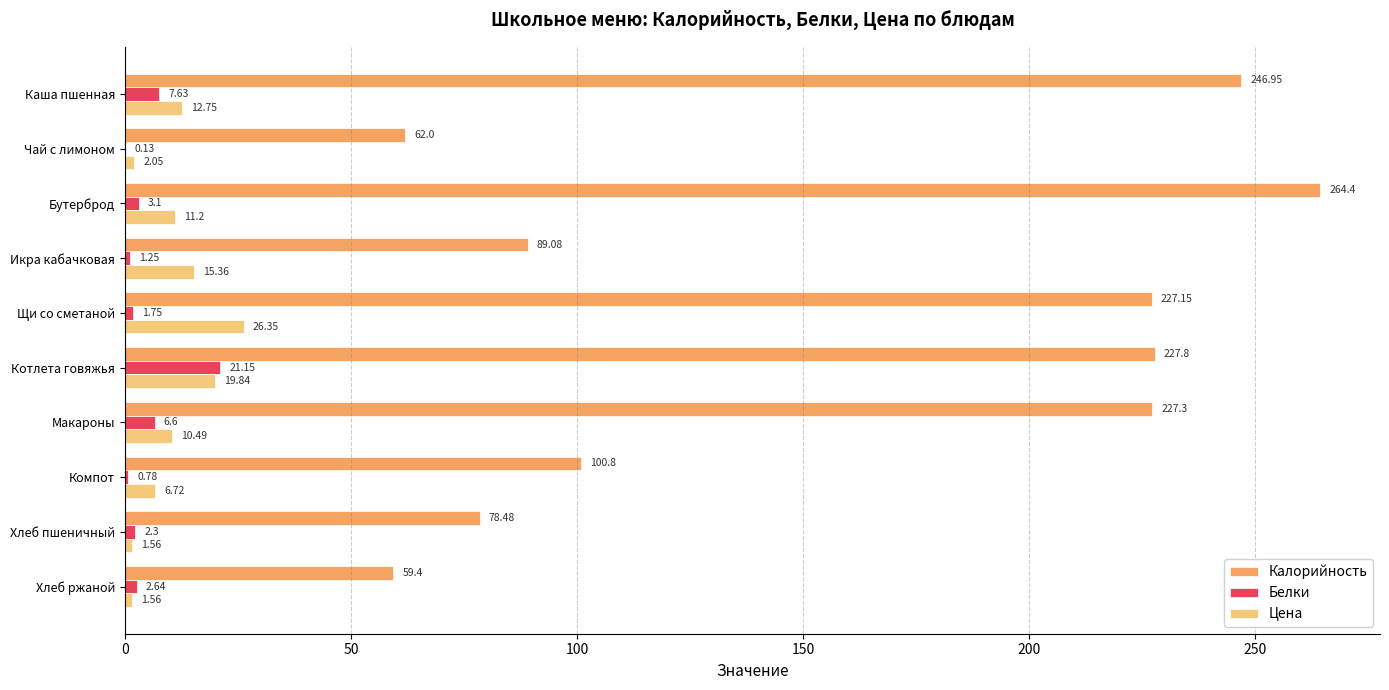

Which category has the highest value in the Цена series?

Щи со сметаной